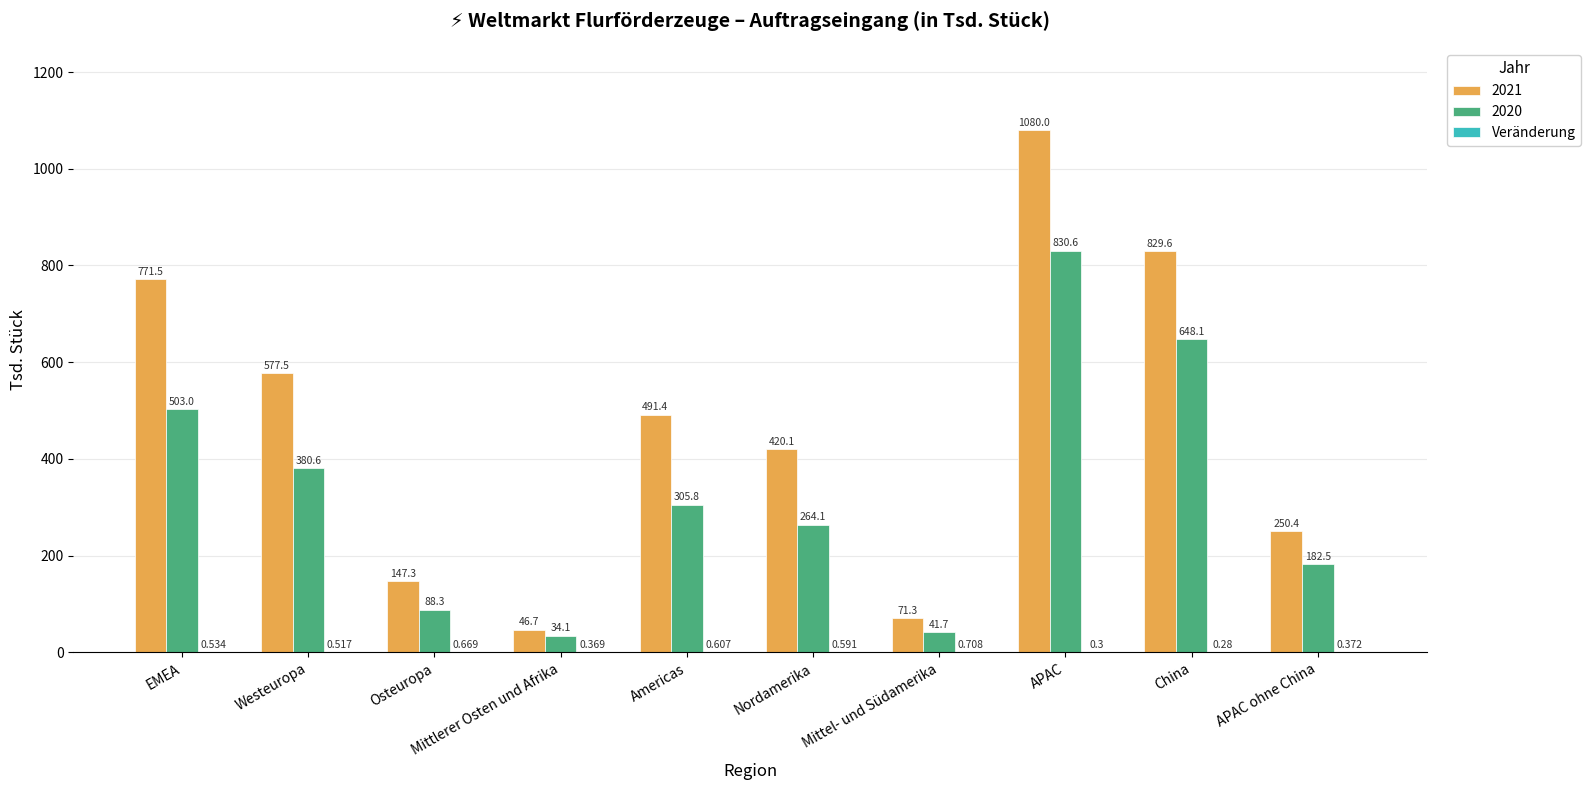

At which category is the sum across all series the highest?

APAC